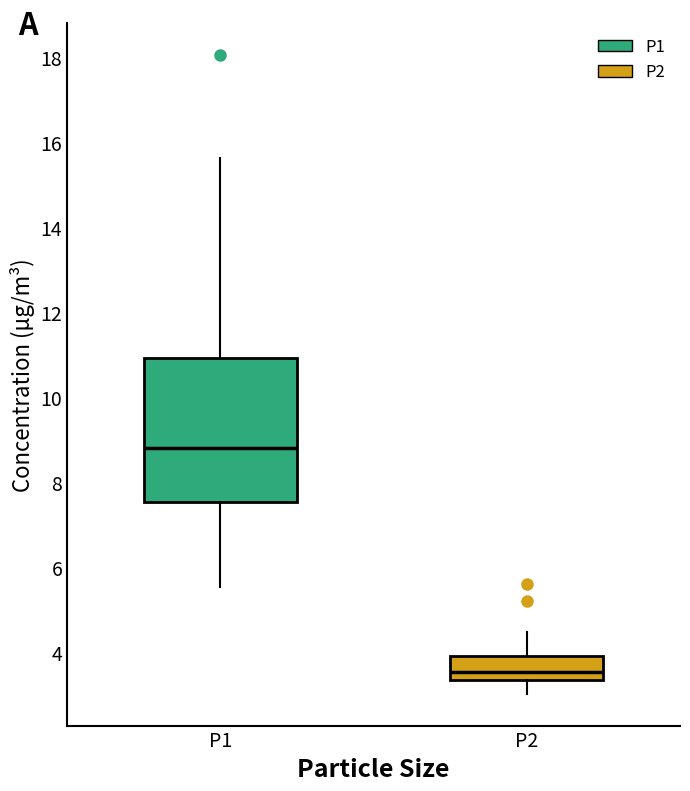

Reading left to right, read every box against the y-axis: the position of its median line, the range the box covers, and the ends of its whiskers. The values are not printed on the chart, so give them approximately, as read against the axis.

P1: median 8.8, box 7.6 to 11.0, whiskers 5.6 to 15.6
P2: median 3.6, box 3.4 to 4.0, whiskers 3.0 to 4.4